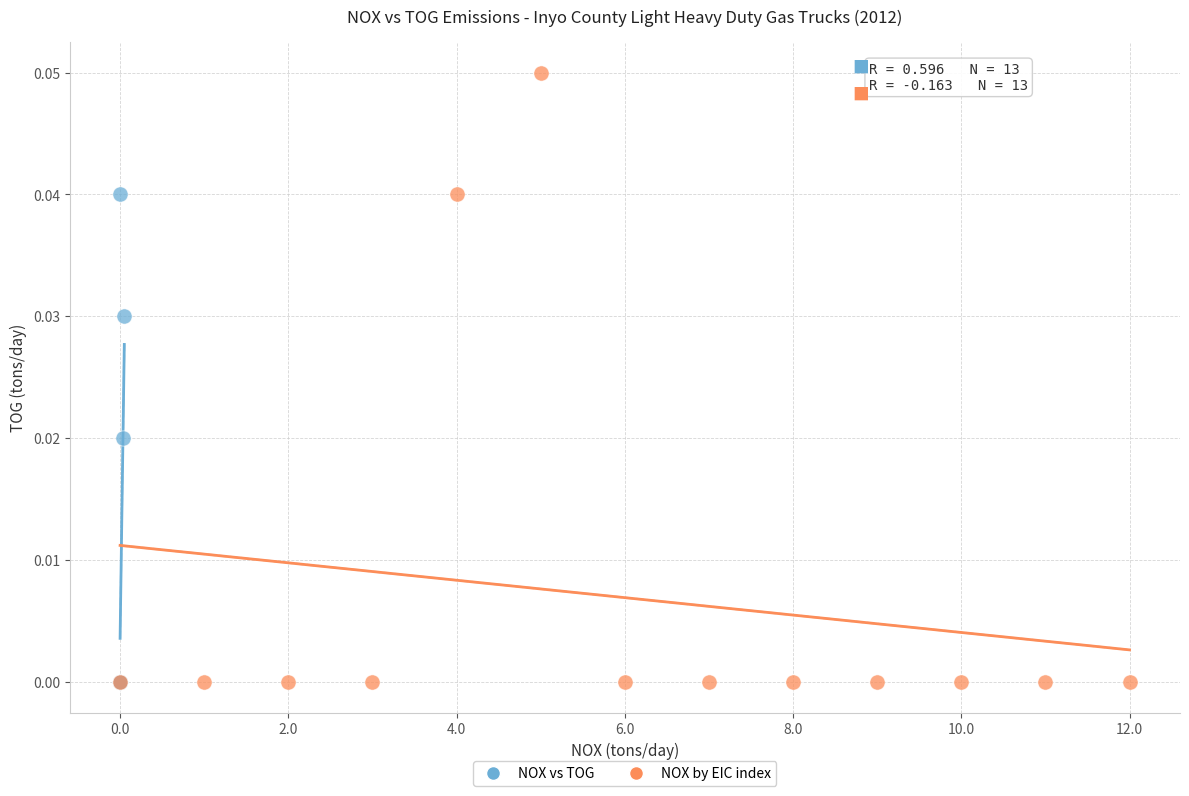

What are all the series names shown in the legend?

NOX vs TOG, NOX by EIC index